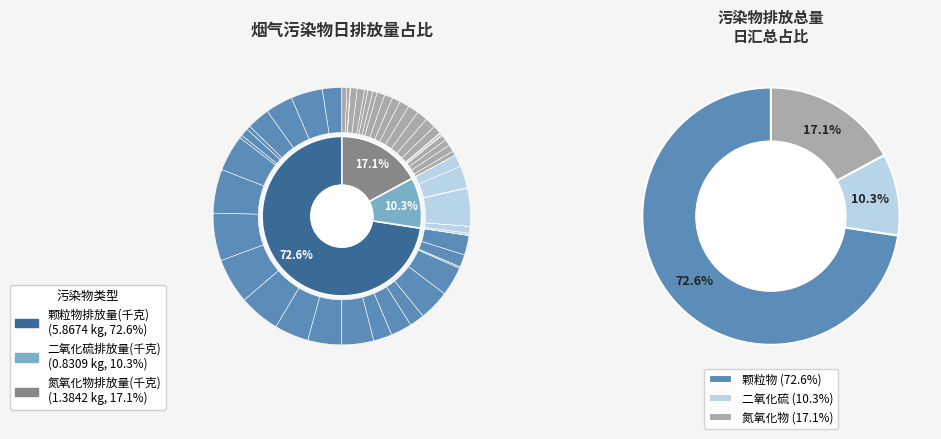

Combined, do 23~24 and 22~23 account for over 50%?

No